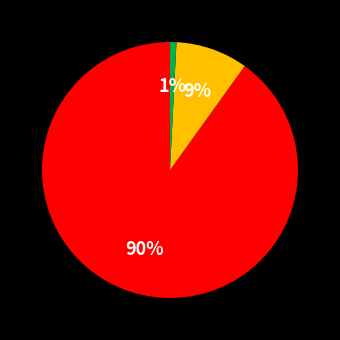

To the nearest percent, what is the difference between the largest and smallest slice percentages?

89%